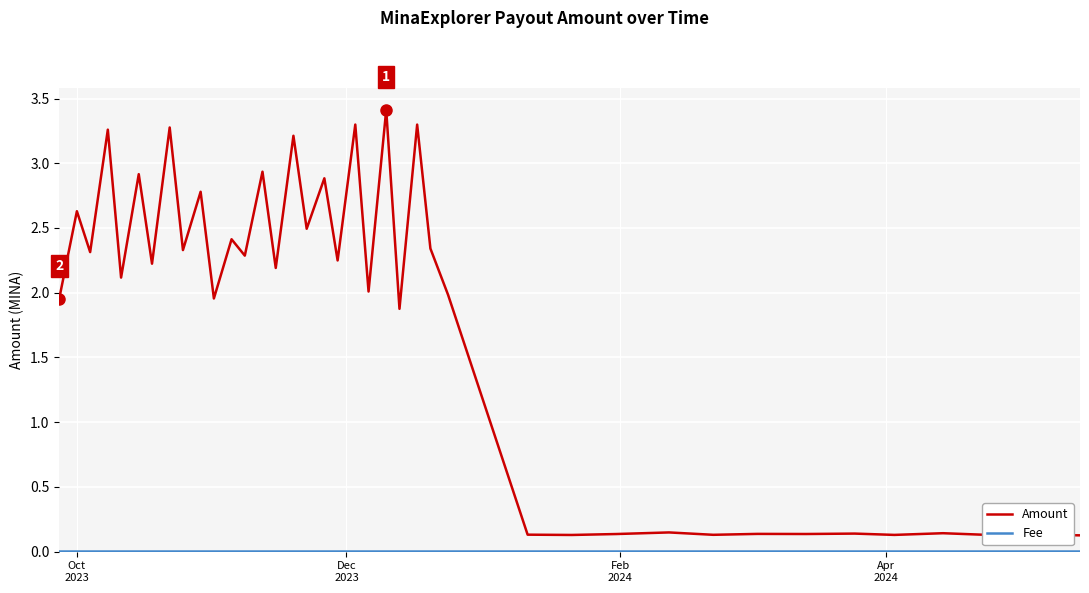

Does the chart have visible grid lines?

Yes